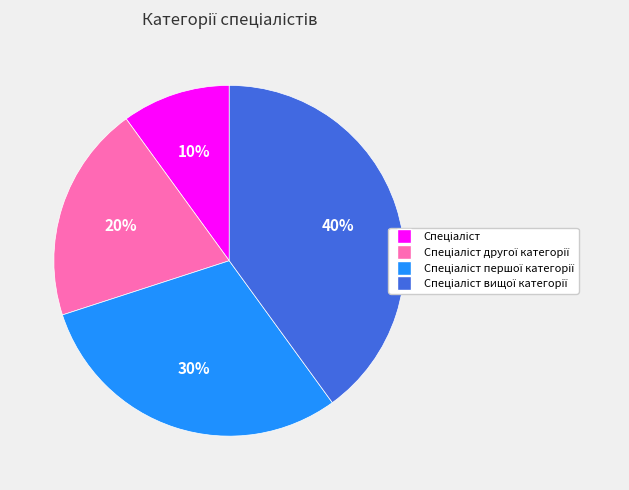

How many slices are in this pie chart?

4